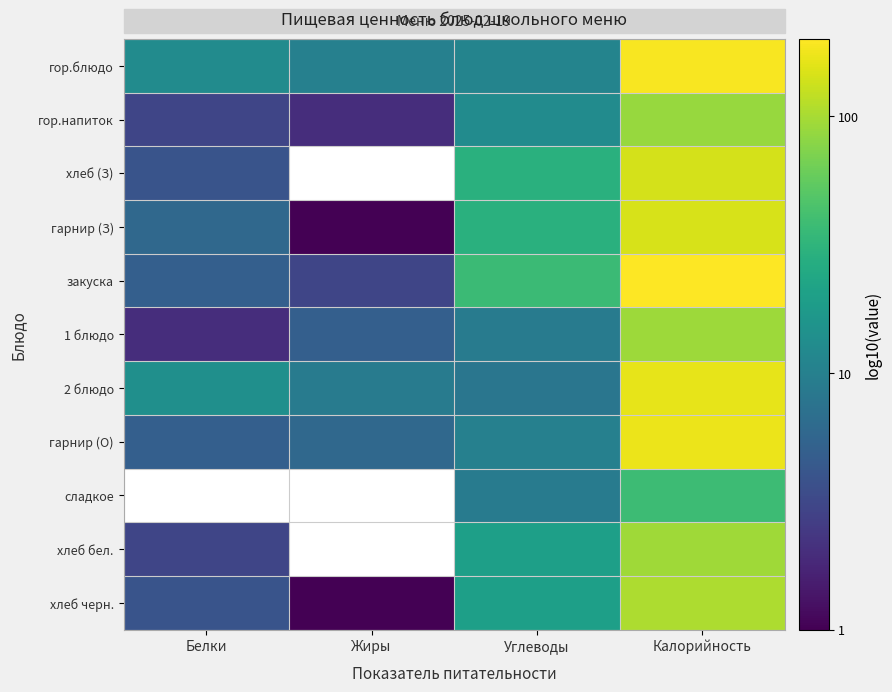

Count the number of categories in the chart.

4